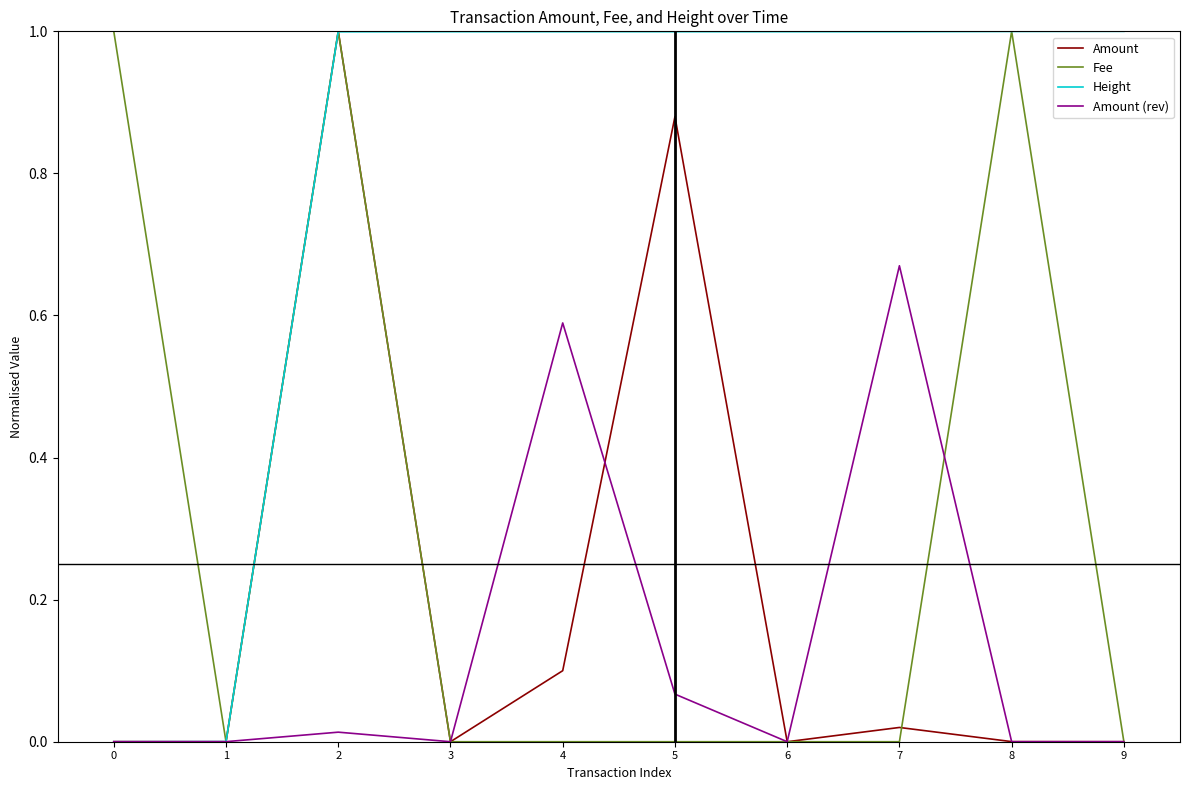

Which series has the largest total across all categories?

Height